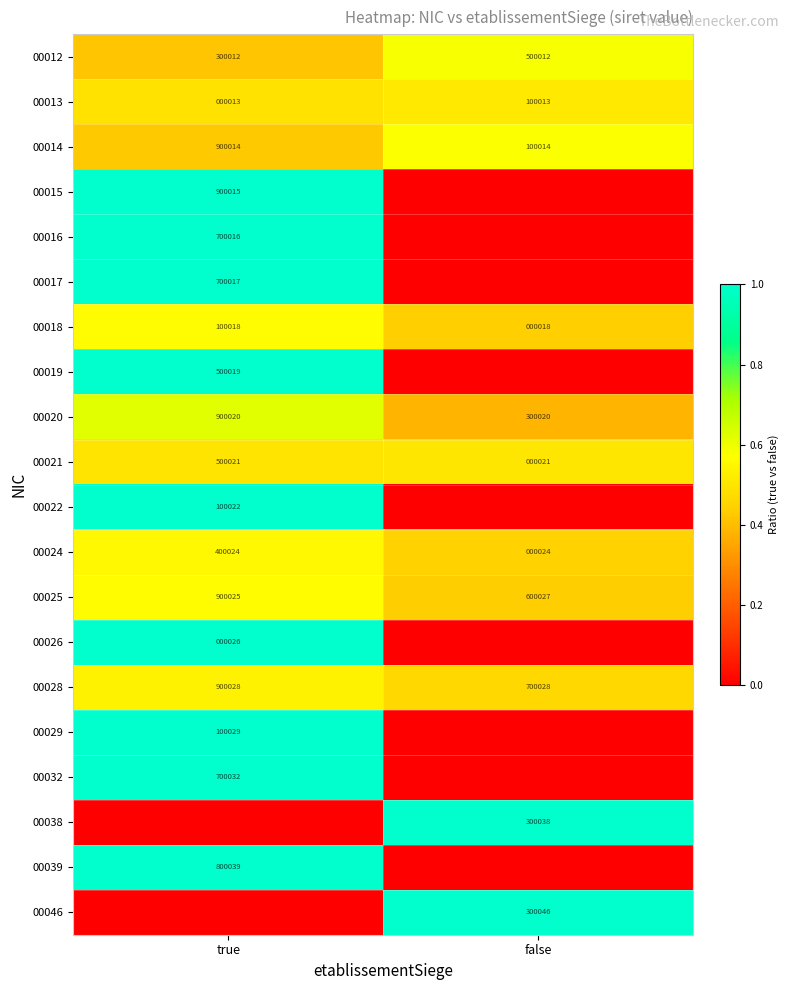

Is it true that 00025 equals 900025 at true?

True